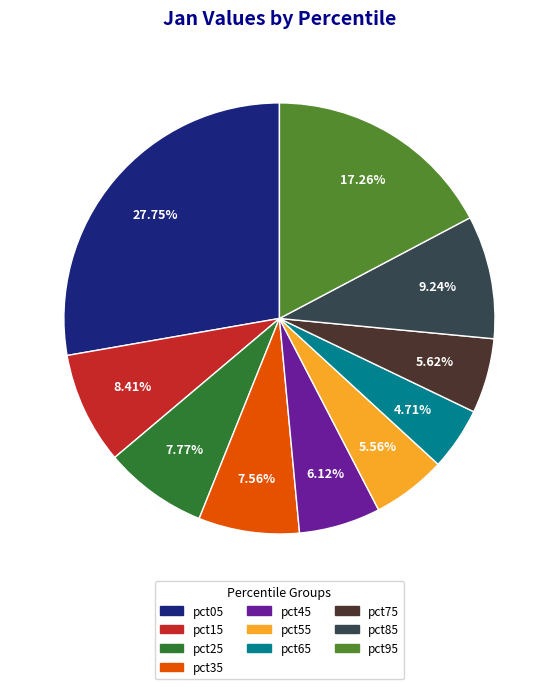

How many segments does this pie chart have?

10